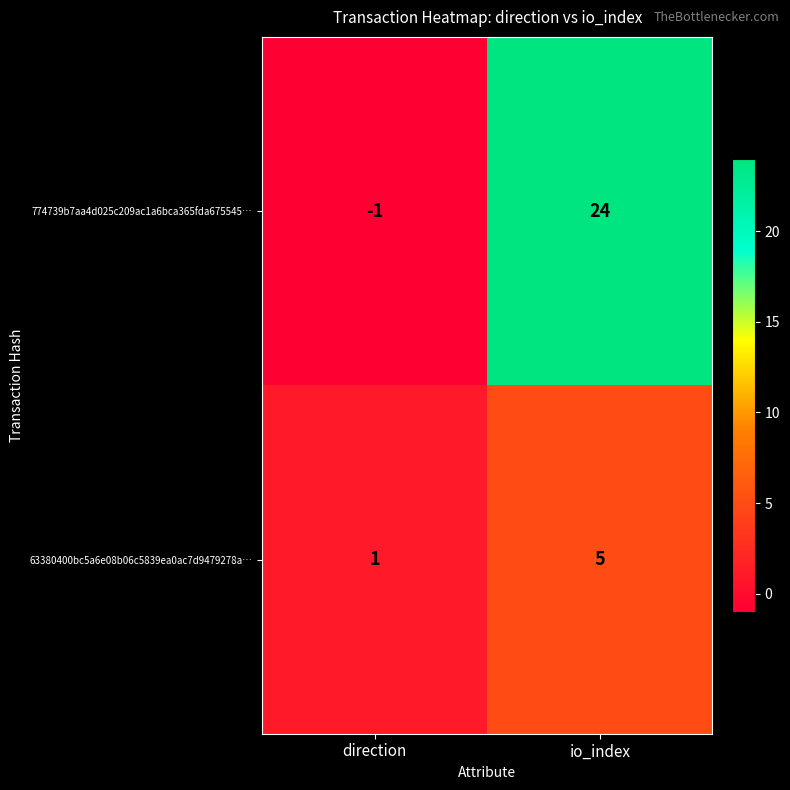

How many series are shown in this chart?

2